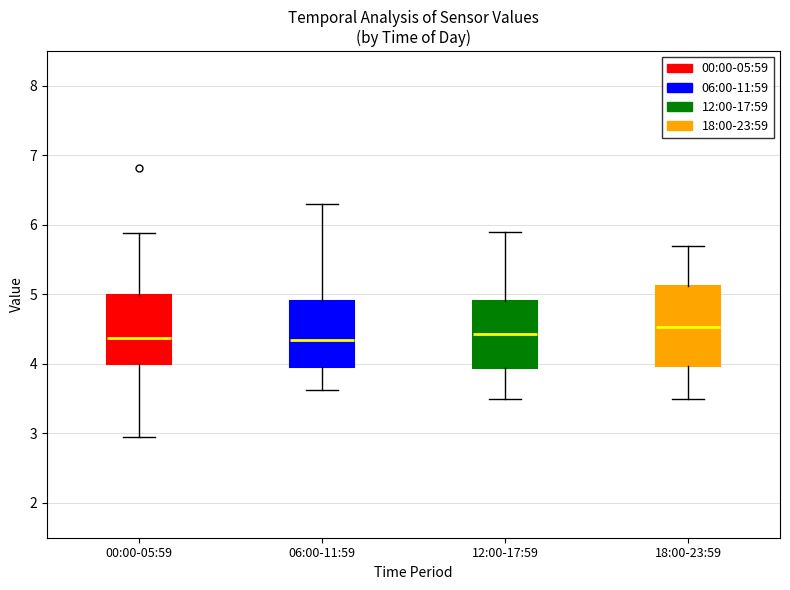

Where is the lower edge of the box for 06:00-11:59 on the y-axis? The values are not printed on the chart, so give them approximately, as read against the axis.

4.0